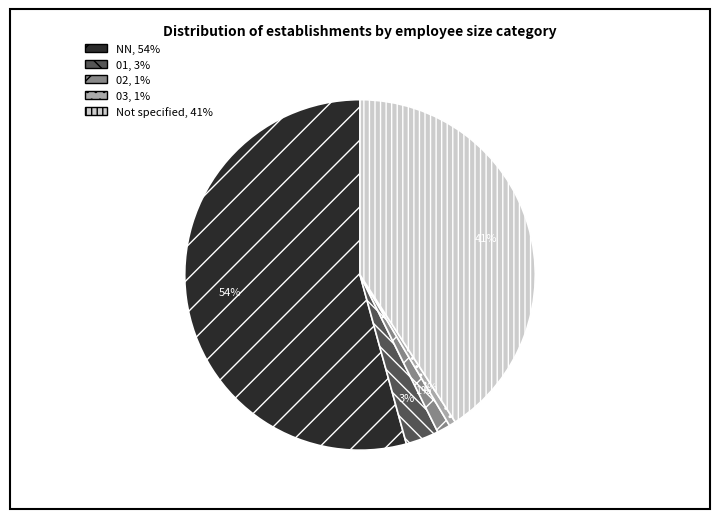

Count the number of slices in the pie.

5